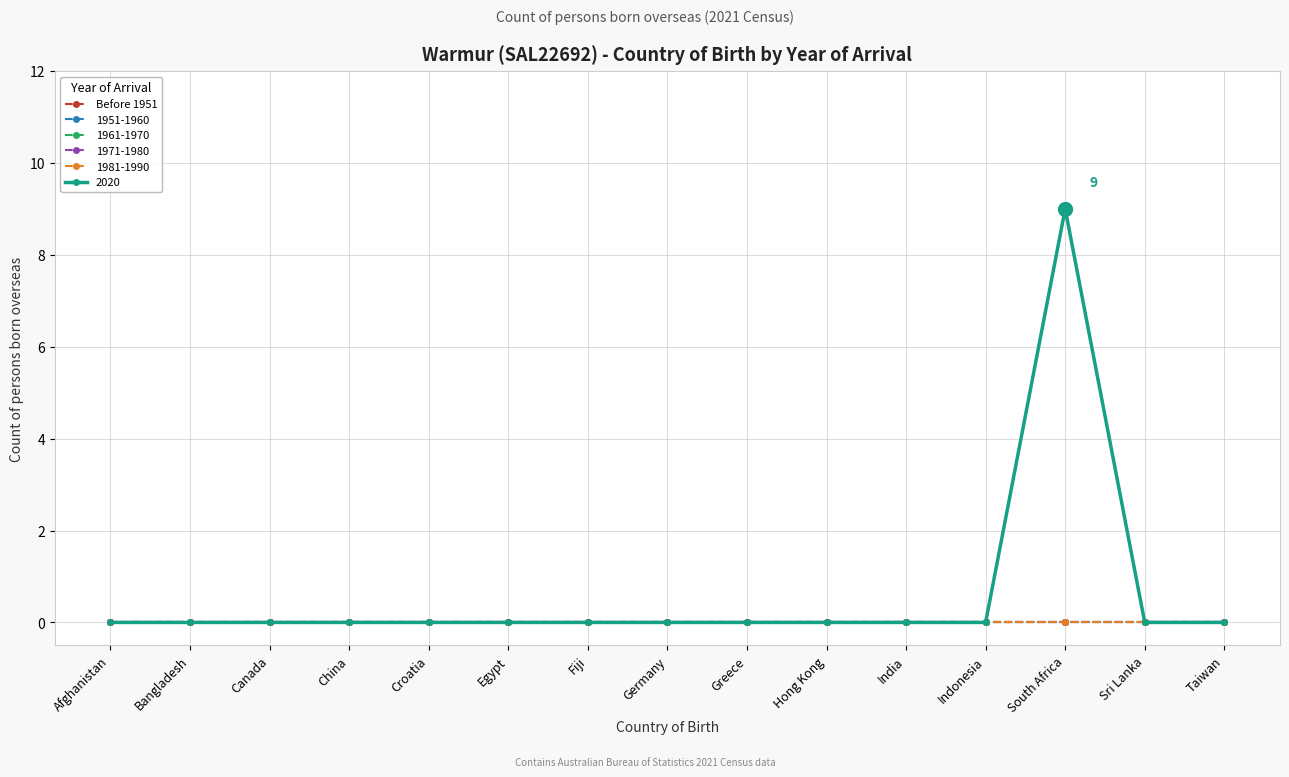

Which has a higher value, Croatia or Canada?

Croatia